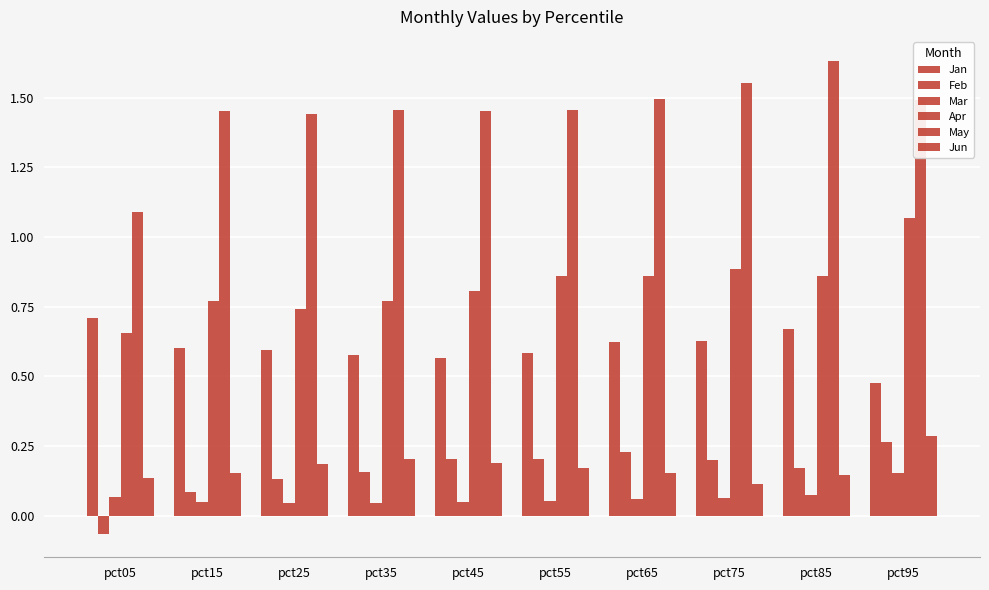

What is the total value across all series at pct05?

2.6